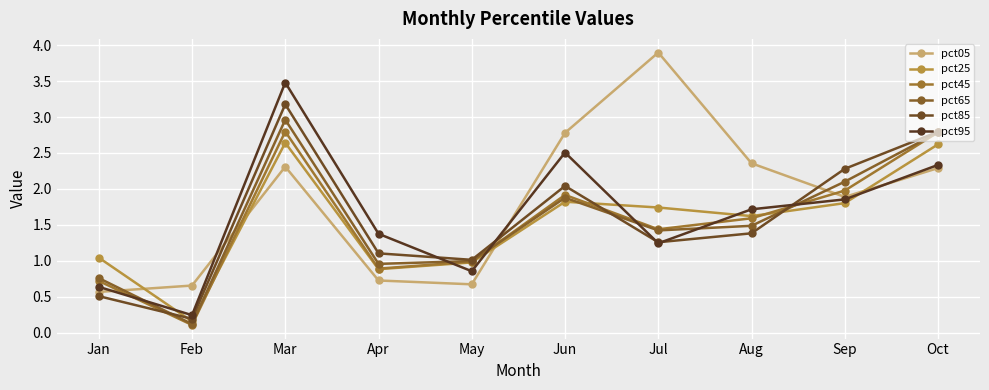

List the labels in order of pct05 value, largest first.

Jul, Jun, Aug, Mar, Oct, Sep, Apr, May, Feb, Jan